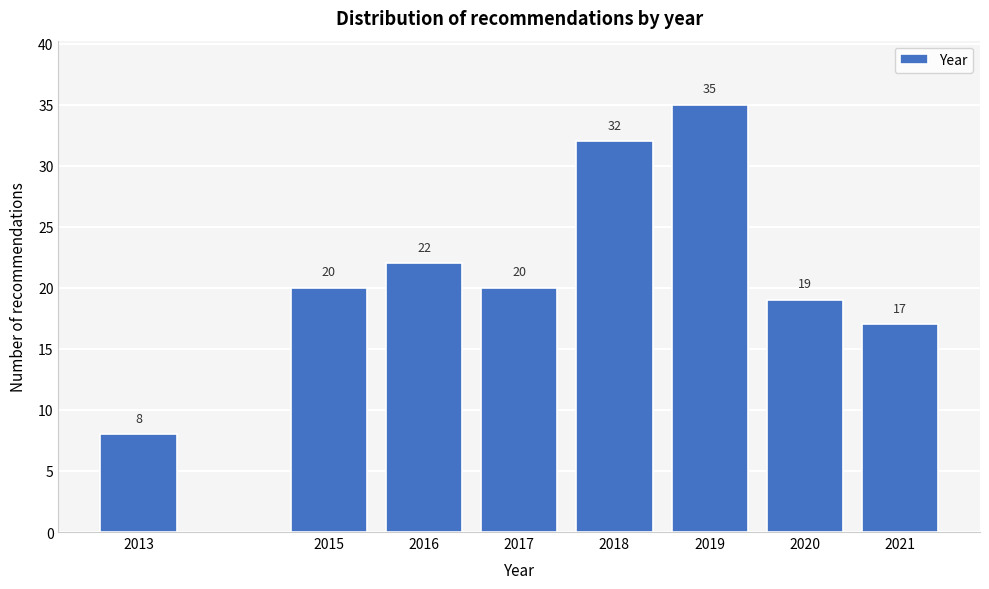

Reading right to left, list all the values displayed in this chart.

17	19	35	32	20	22	20	8